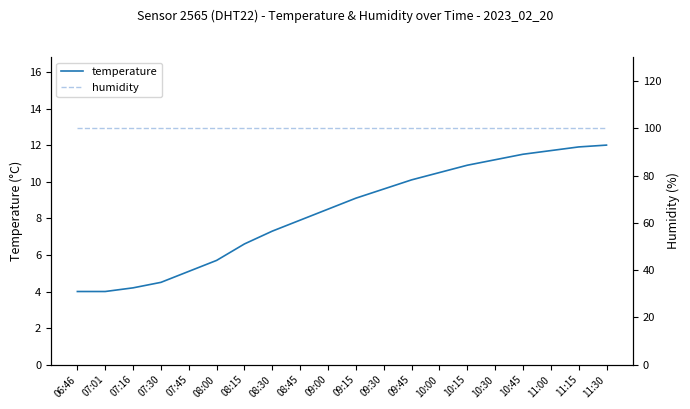

Reading left to right, transcribe all the data shown in this chart.

temperature: 06:46=4.0	07:01=4.0	07:16=4.2	07:30=4.5	07:45=5.1	08:00=5.7	08:15=6.6	08:30=7.3	08:45=7.9	09:00=8.5	09:15=9.1	09:30=9.6	09:45=10.1	10:00=10.5	10:15=10.9	10:30=11.2	10:45=11.5	11:00=11.7	11:15=11.9	11:30=12.0
humidity: 06:46=99.9	07:01=99.9	07:16=99.9	07:30=99.9	07:45=99.9	08:00=99.9	08:15=99.9	08:30=99.9	08:45=99.9	09:00=99.9	09:15=99.9	09:30=99.9	09:45=99.9	10:00=99.9	10:15=99.9	10:30=99.9	10:45=99.9	11:00=99.9	11:15=99.9	11:30=99.9